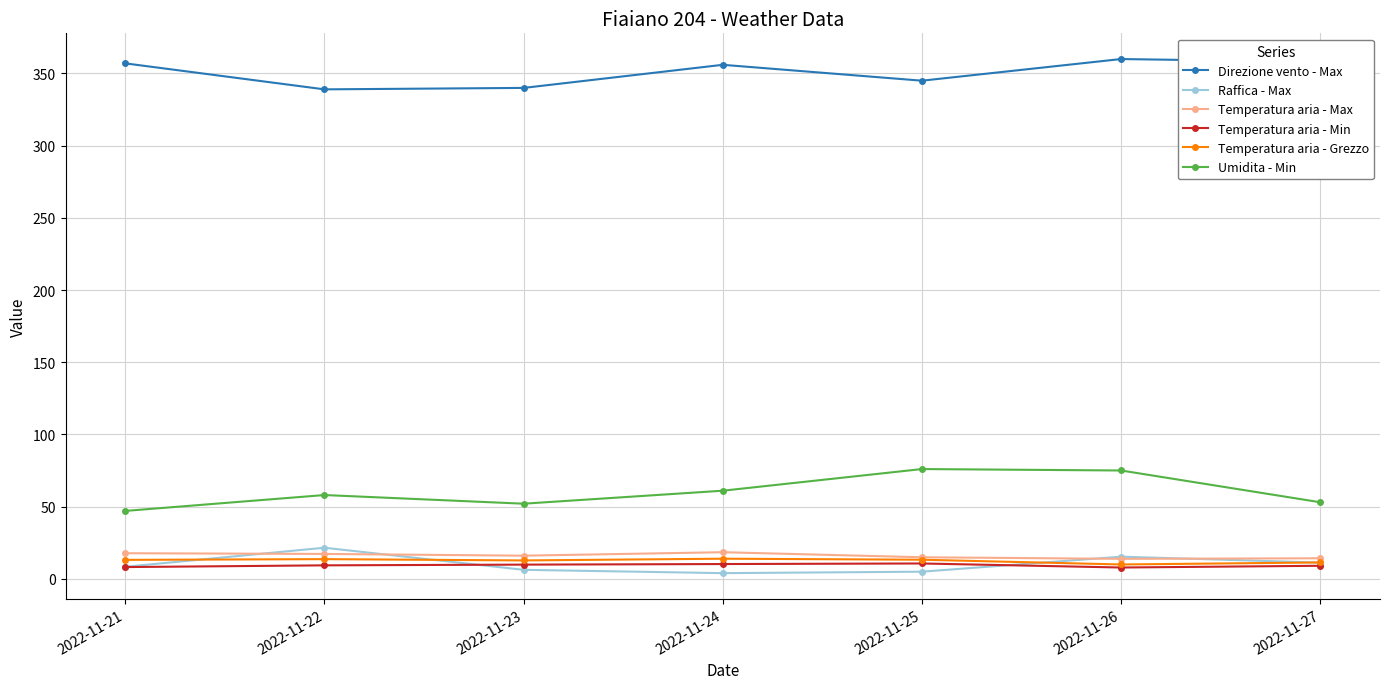

What are all the series names shown in the legend?

Direzione vento - Max, Raffica - Max, Temperatura aria - Max, Temperatura aria - Min, Temperatura aria - Grezzo, Umidita - Min